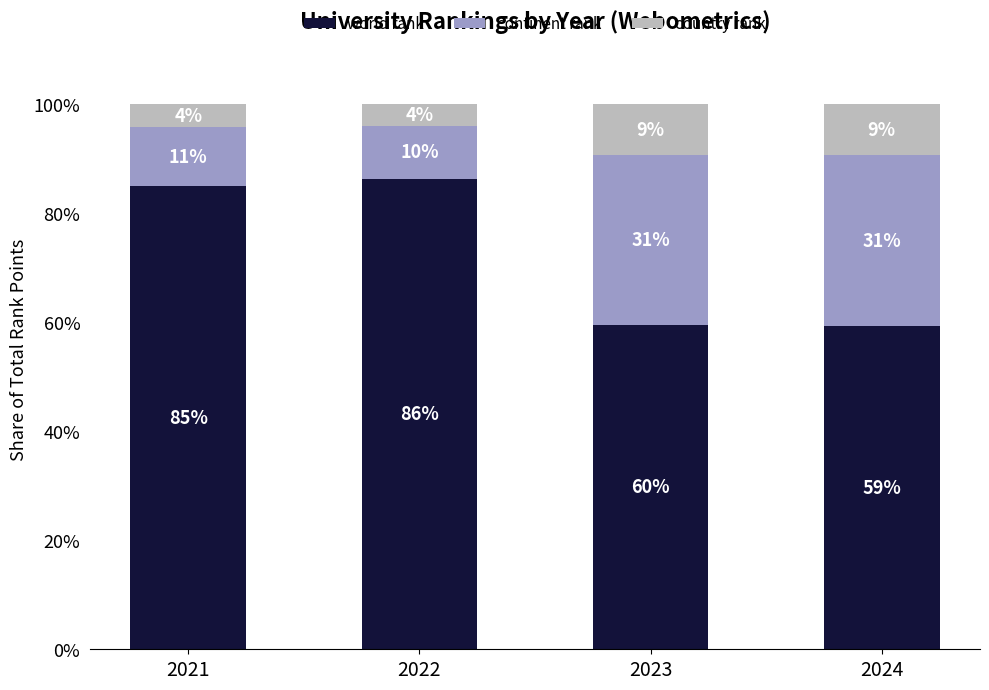

How many categories are shown in the chart?

4